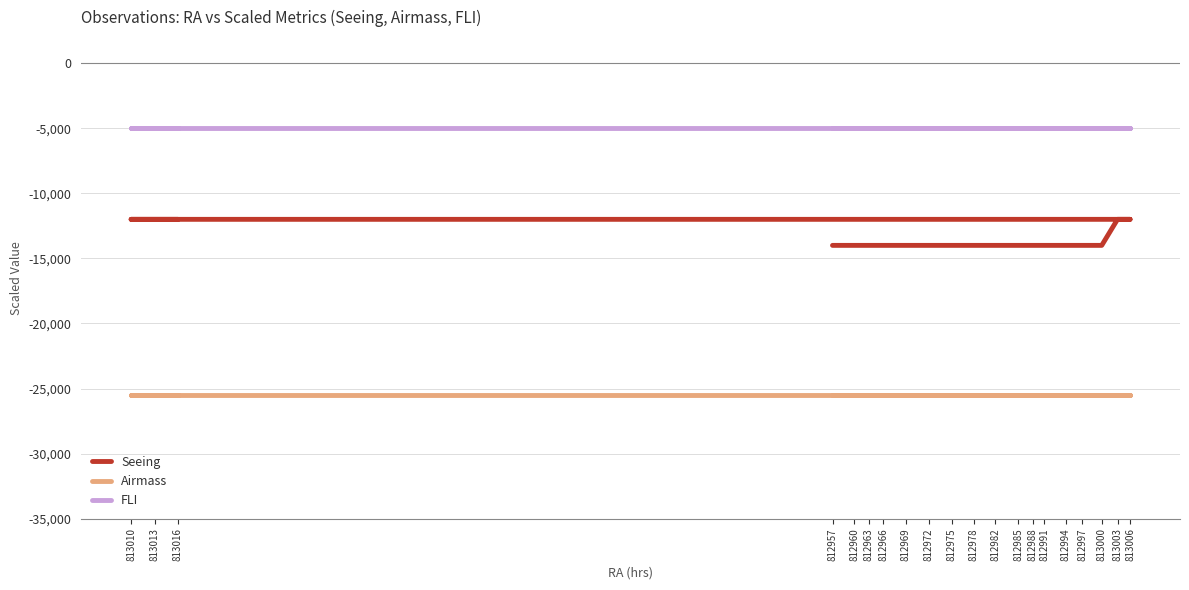

Rank the series by their average value, from lowest to highest.

Airmass, Seeing, FLI